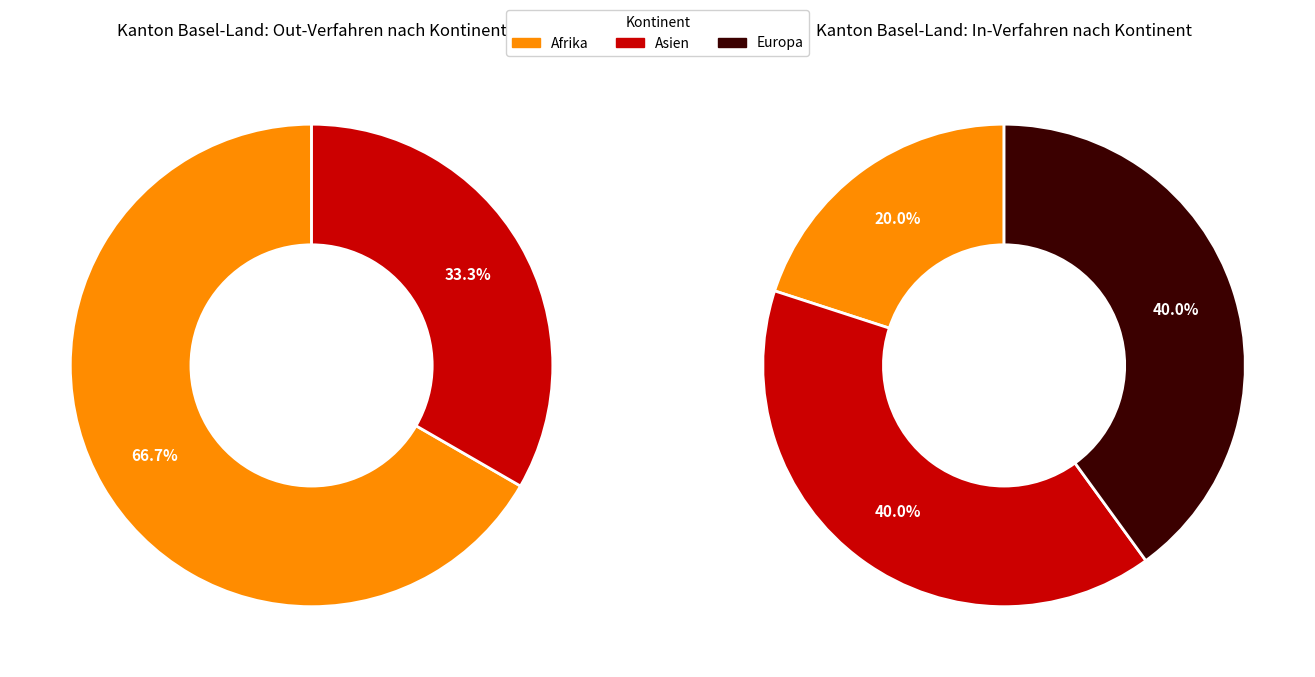

What is the largest slice in the pie chart?

Afrika